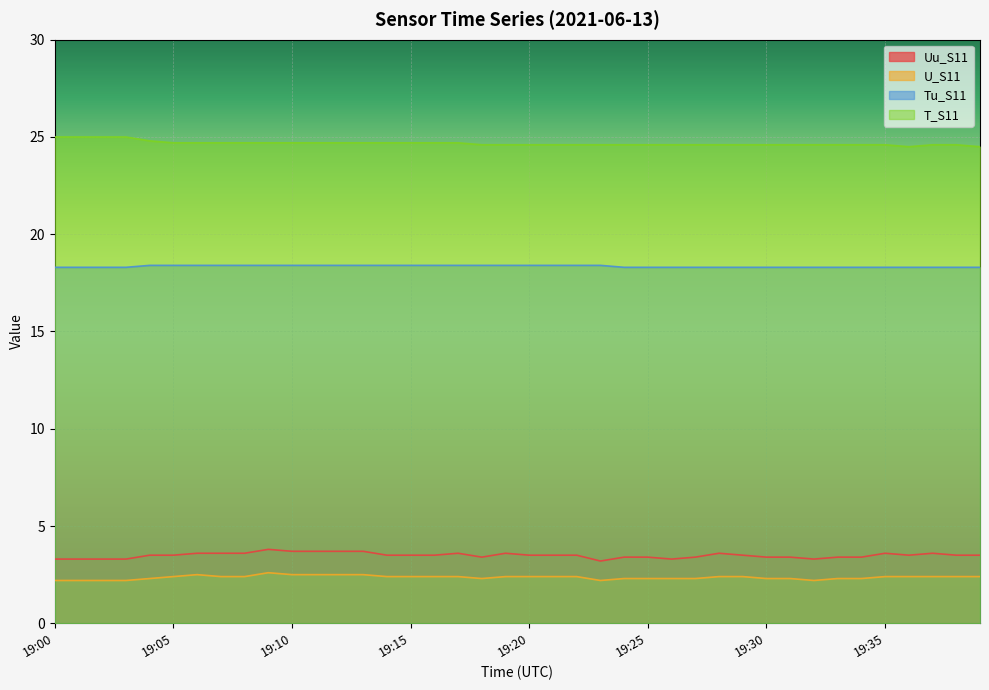

What is the smallest value displayed?

2.2